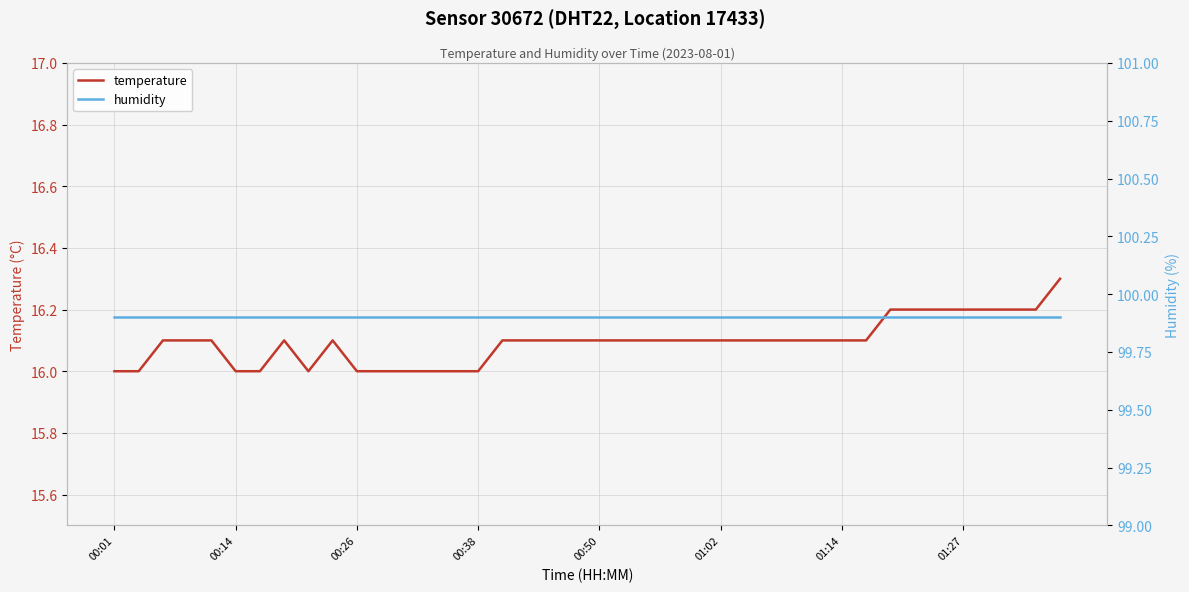

Count the number of data series in this chart.

2